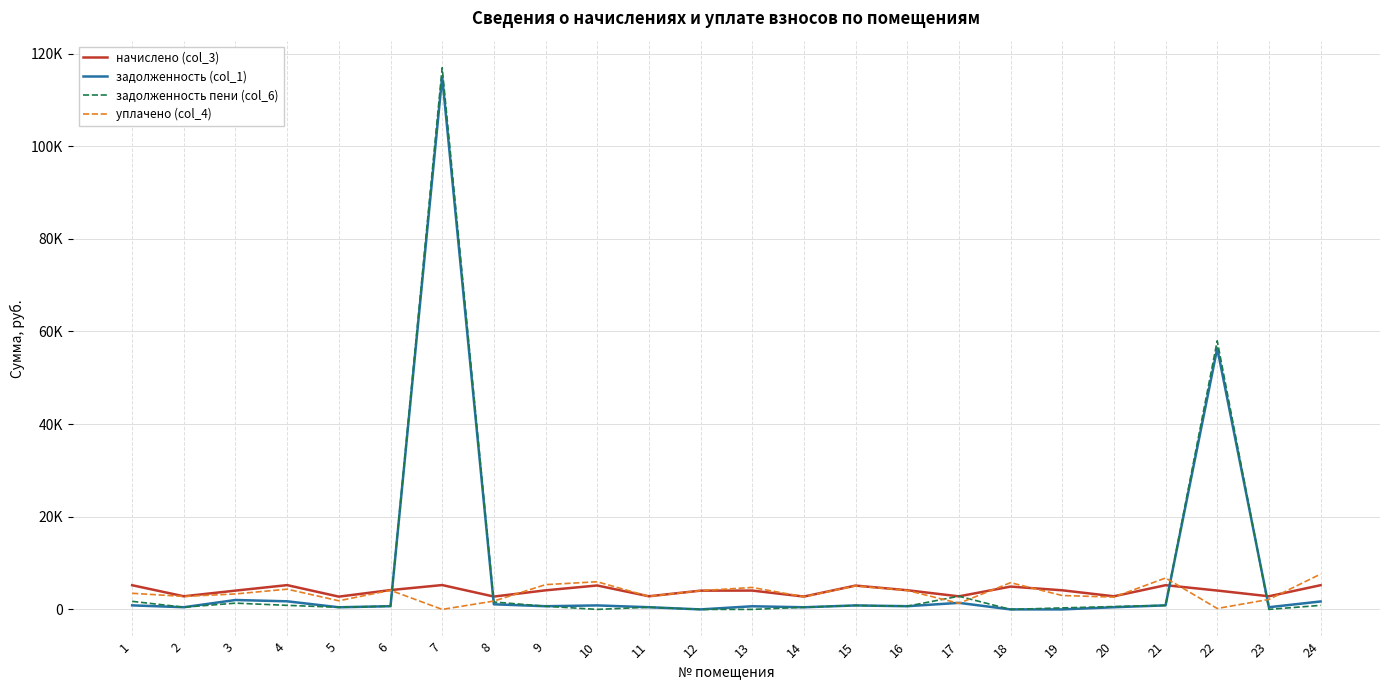

At how many categories does at least one series exceed 55679?

2